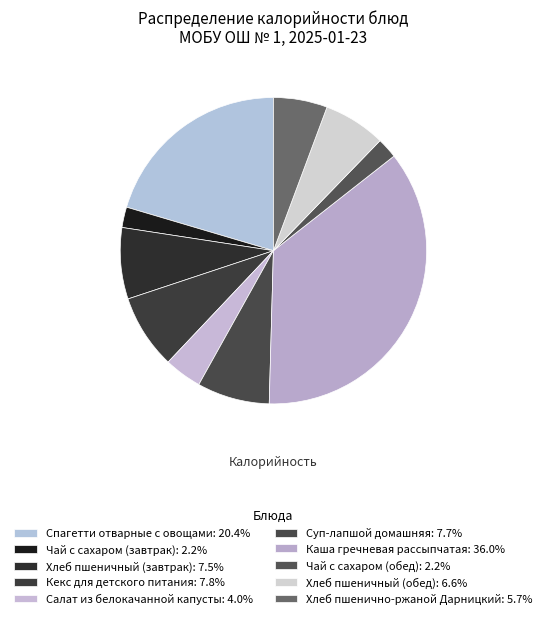

How many segments does this pie chart have?

10